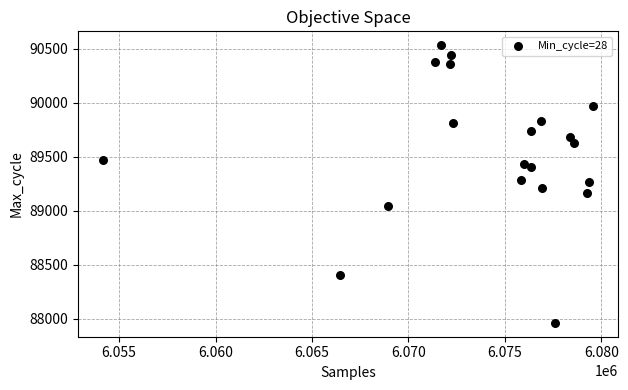

What is the range of Y values (max minus min)?

2571